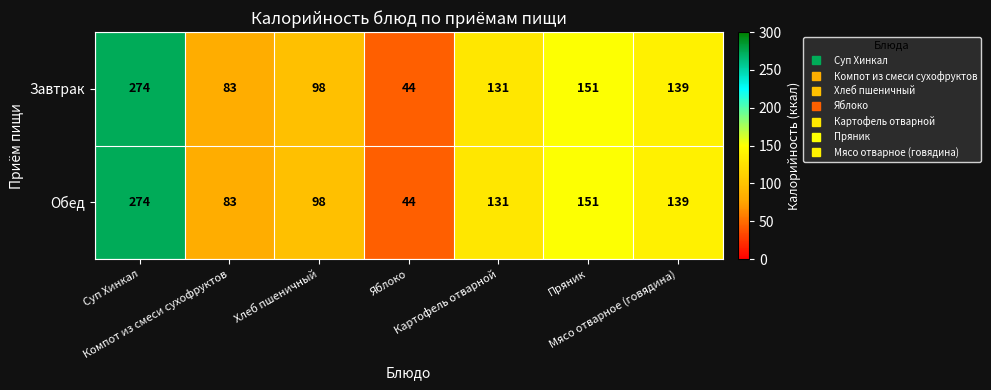

What is the lowest value of the Обед series?

44